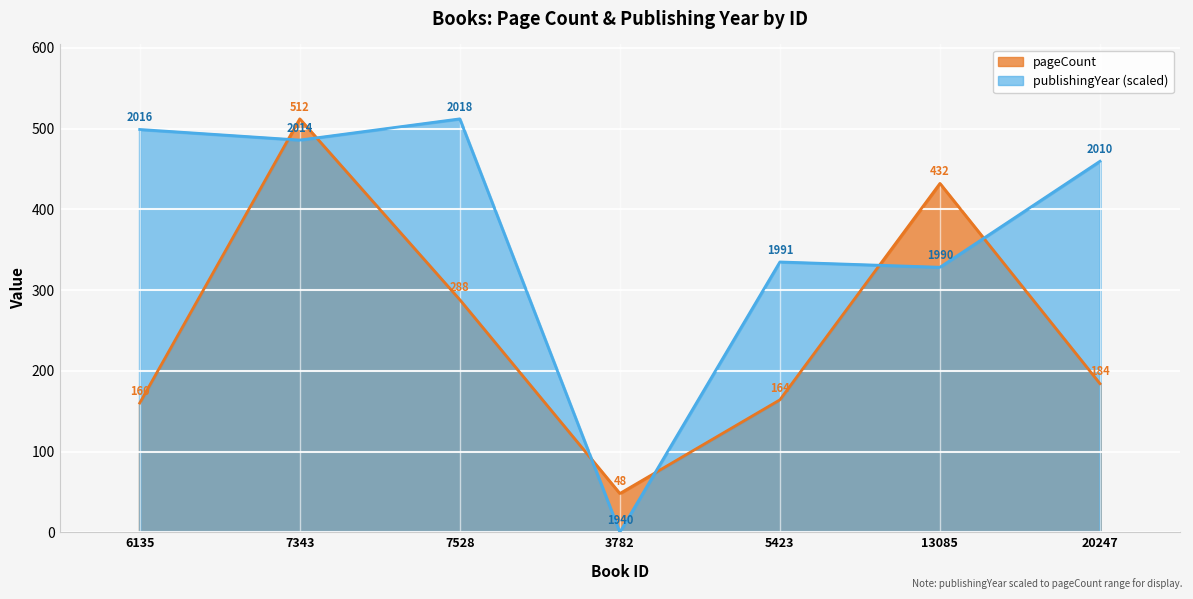

List the labels in order of pageCount value, largest first.

7343, 13085, 7528, 20247, 5423, 6135, 3782